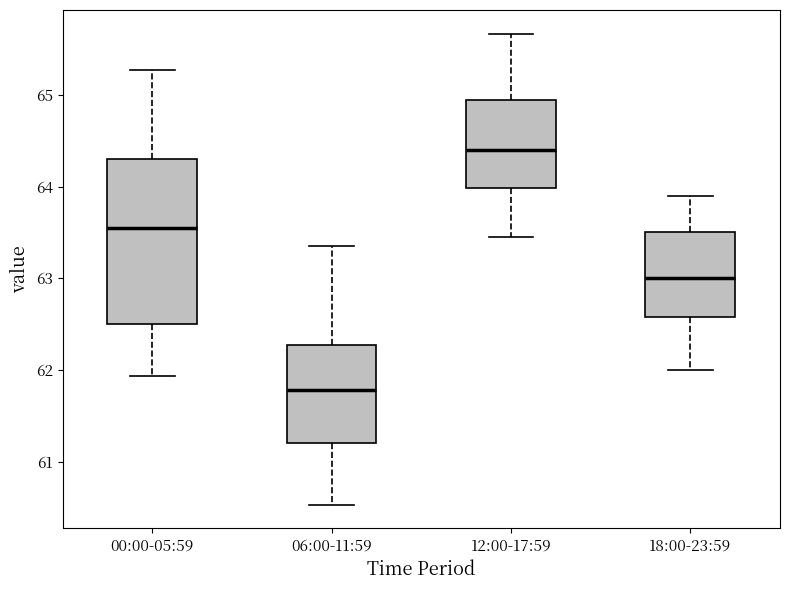

Which box has the lowest median line?

06:00-11:59